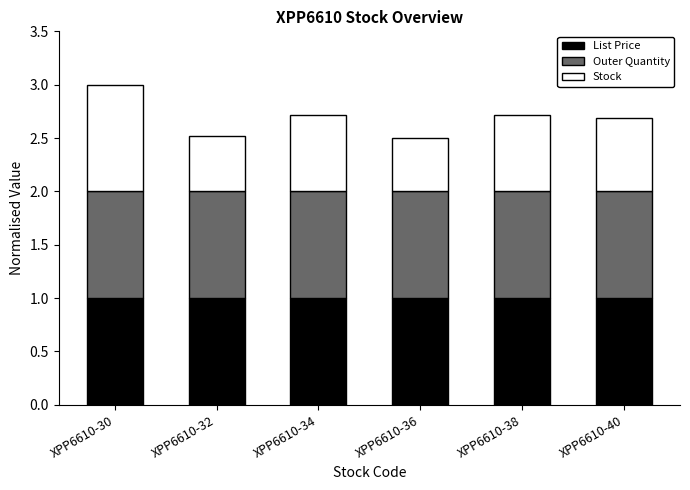

What are all the series names shown in the legend?

List Price, Outer Quantity, Stock